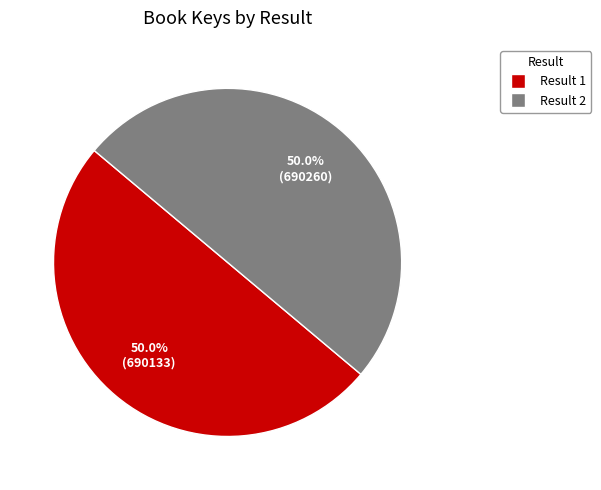

What is the ratio of the value at Result 2 to the value at Result 1?

1.0